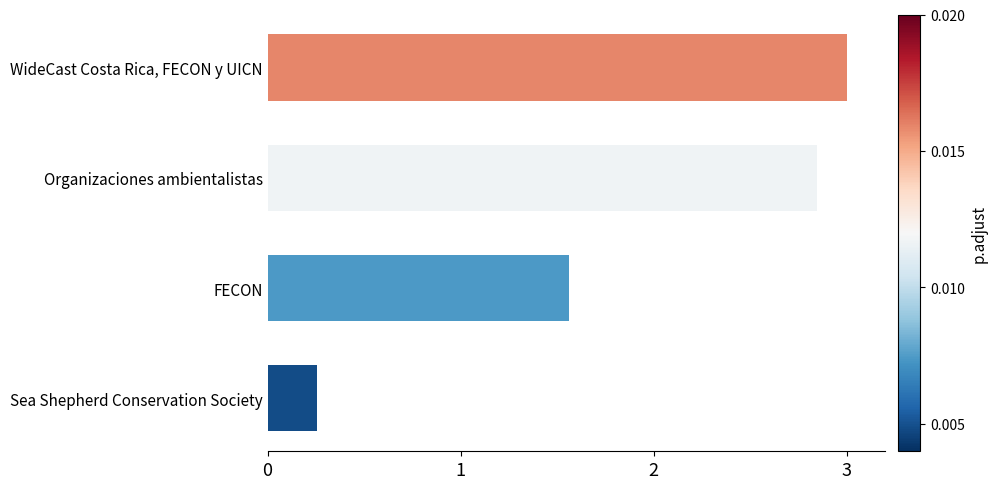

How many values are below 2?

2